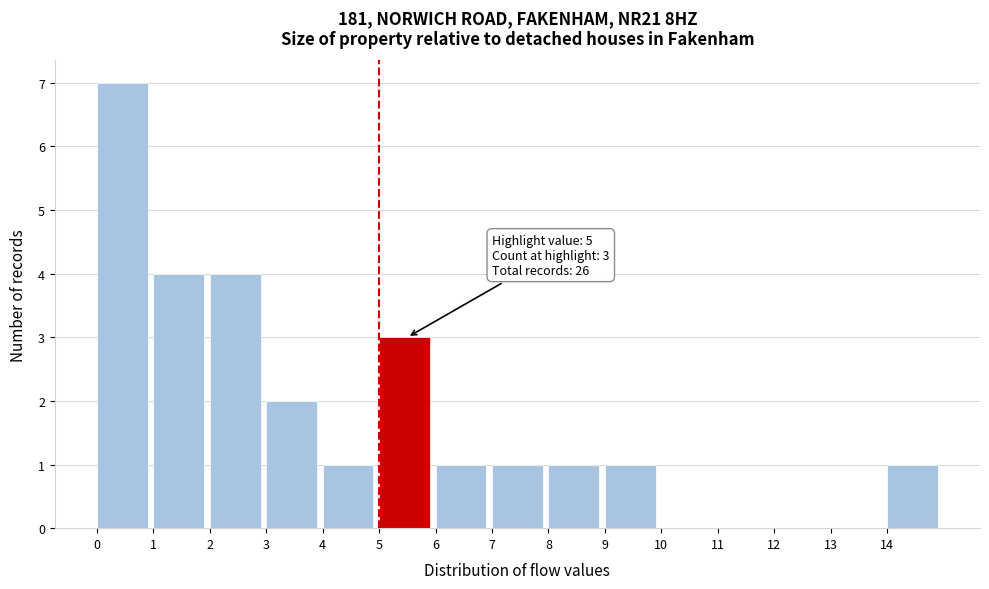

Over which range of the x-axis is the bar tallest?

0 to 1